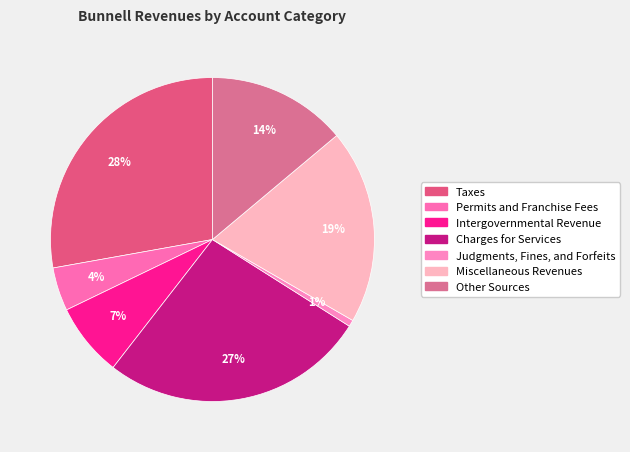

Rank the categories by value from highest to lowest.

Taxes, Charges for Services, Miscellaneous Revenues, Other Sources, Intergovernmental Revenue, Permits and Franchise Fees, Judgments, Fines, and Forfeits